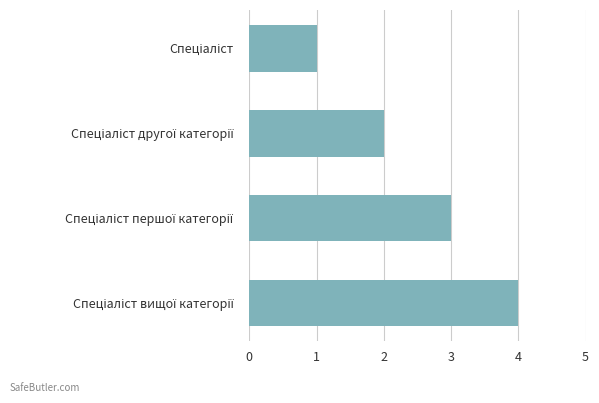

What is the sum of all values?

10